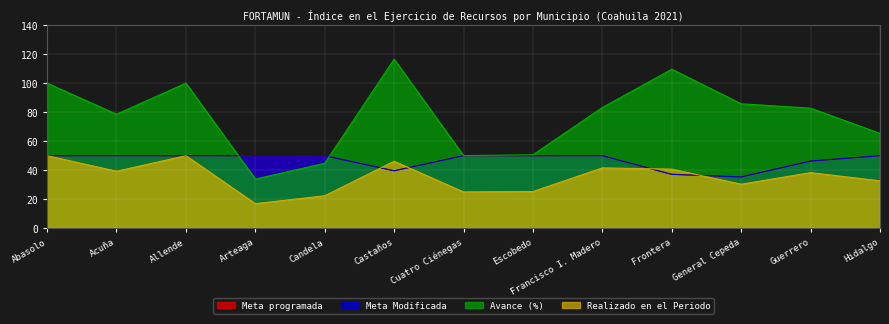

Where do Meta programada and Avance (%) first cross each other?

Allende and Arteaga